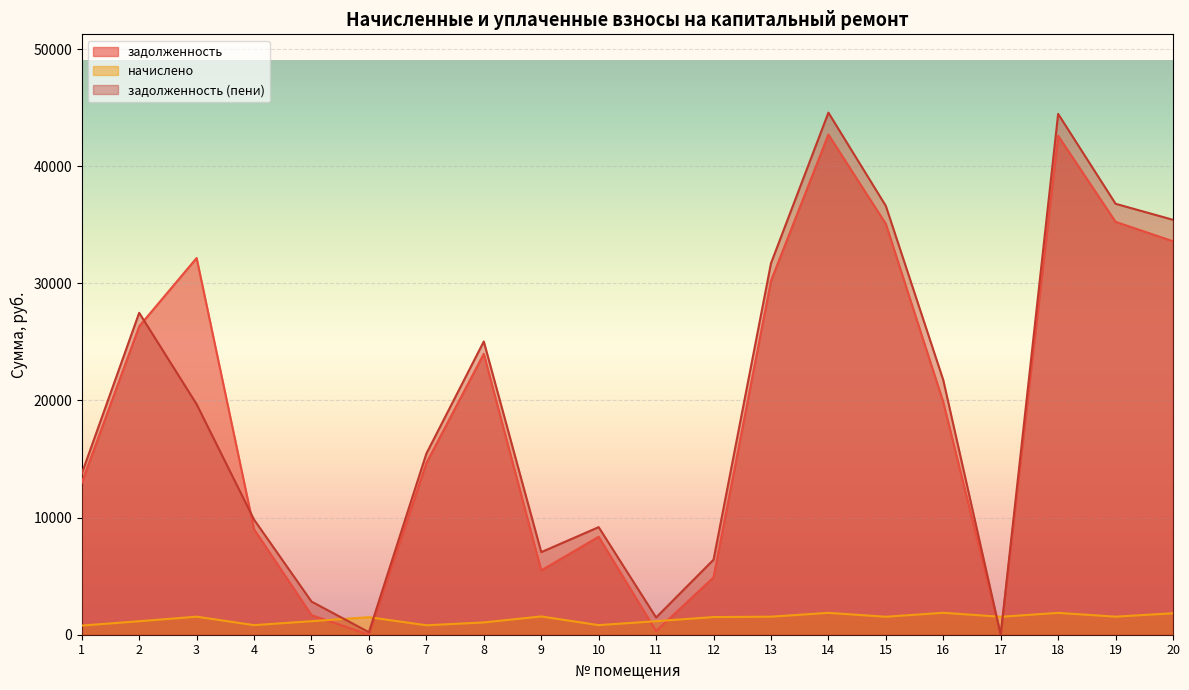

What is the difference between the задолженность values at 5 and 8?

22310.2